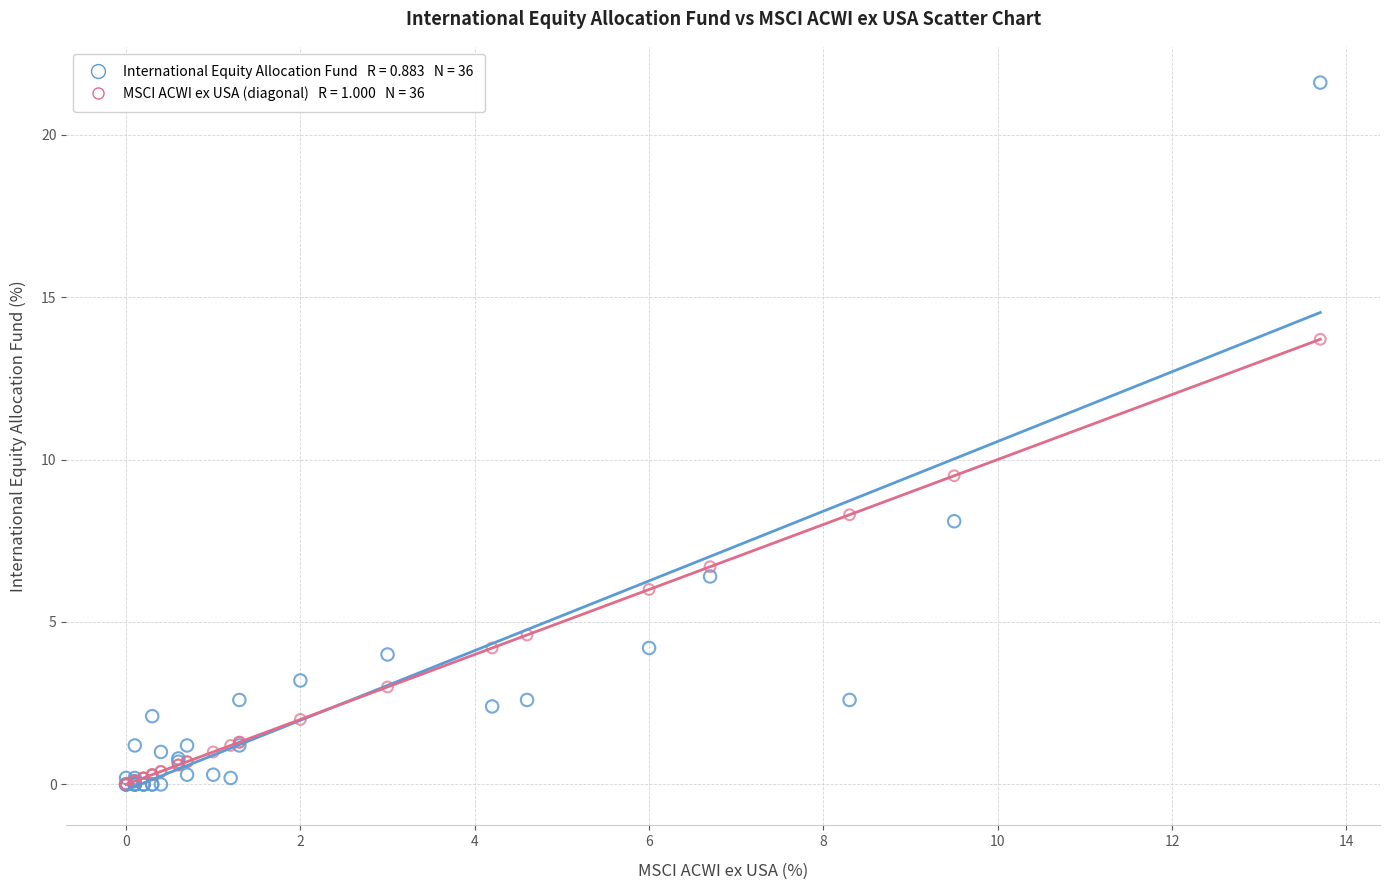

Across all series, what Y value is closest to 10?

9.5